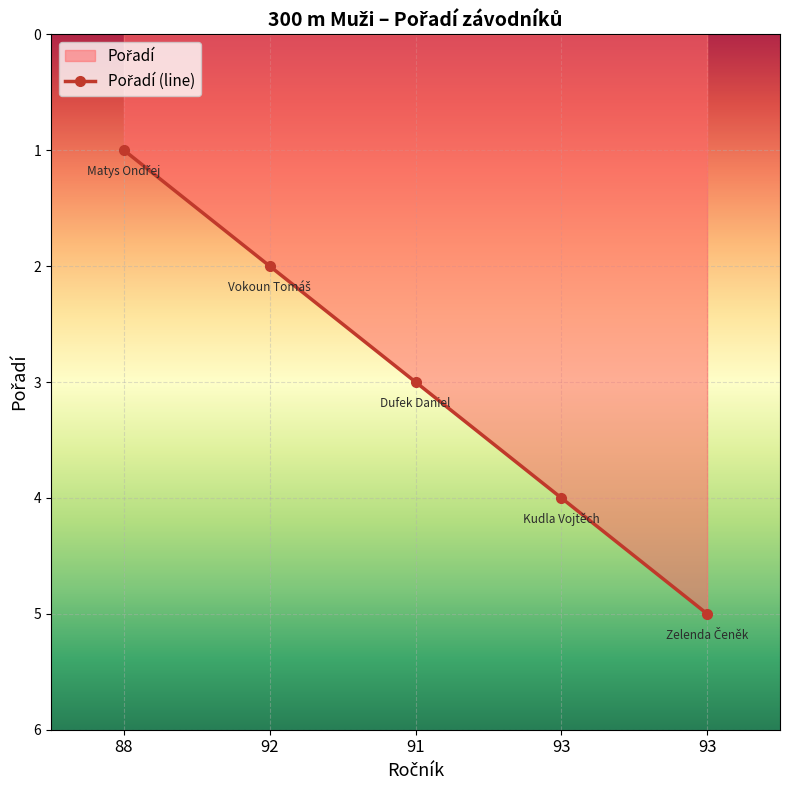

What is the change in value from 92 to 93?

+3